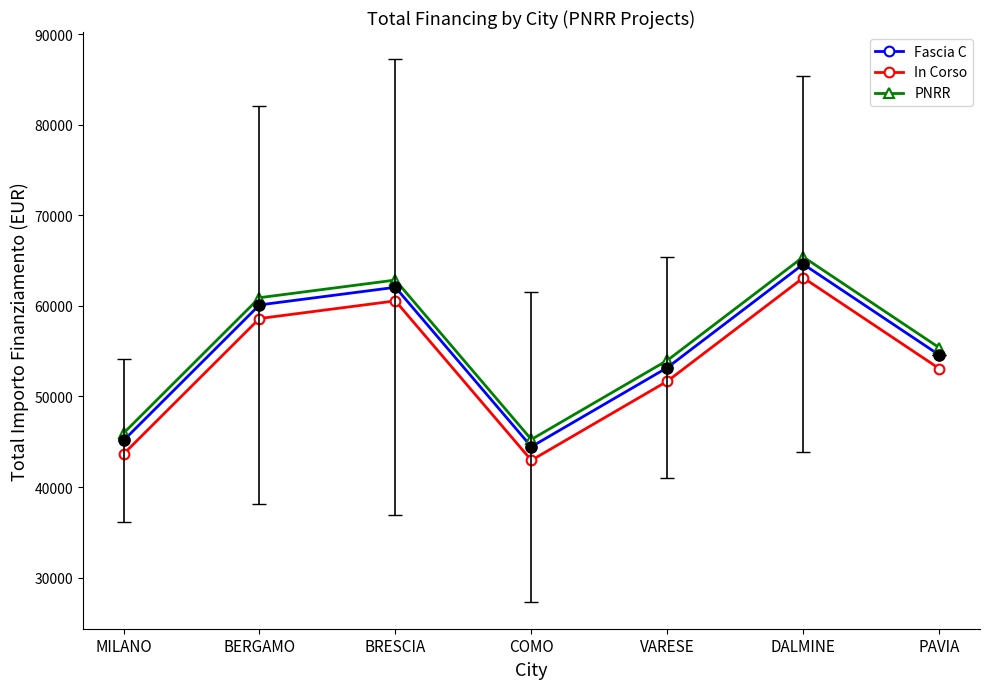

Which series has the largest total across all categories?

PNRR